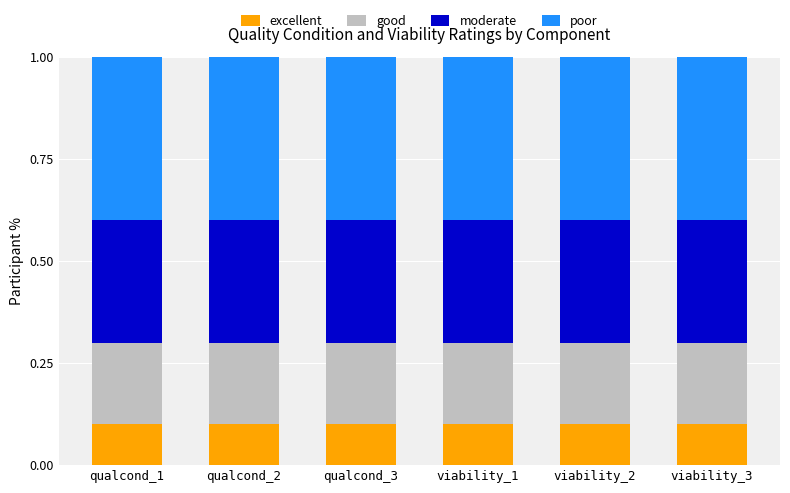

How many bars are there in total?

6